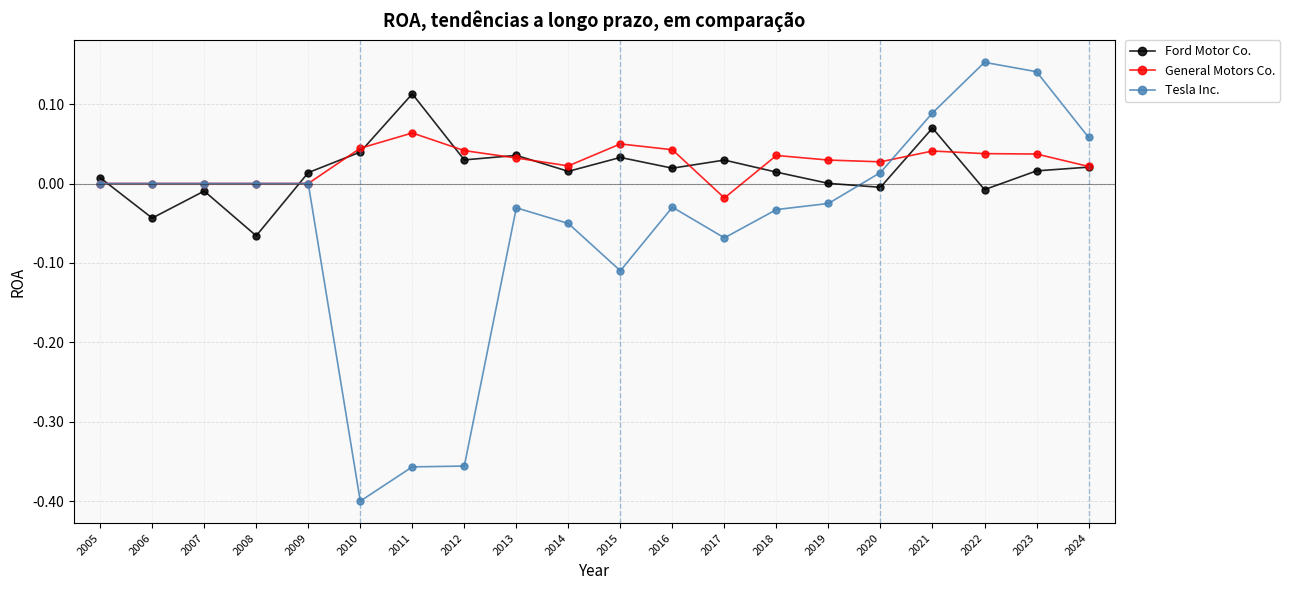

Which series has the largest total across all categories?

General Motors Co.